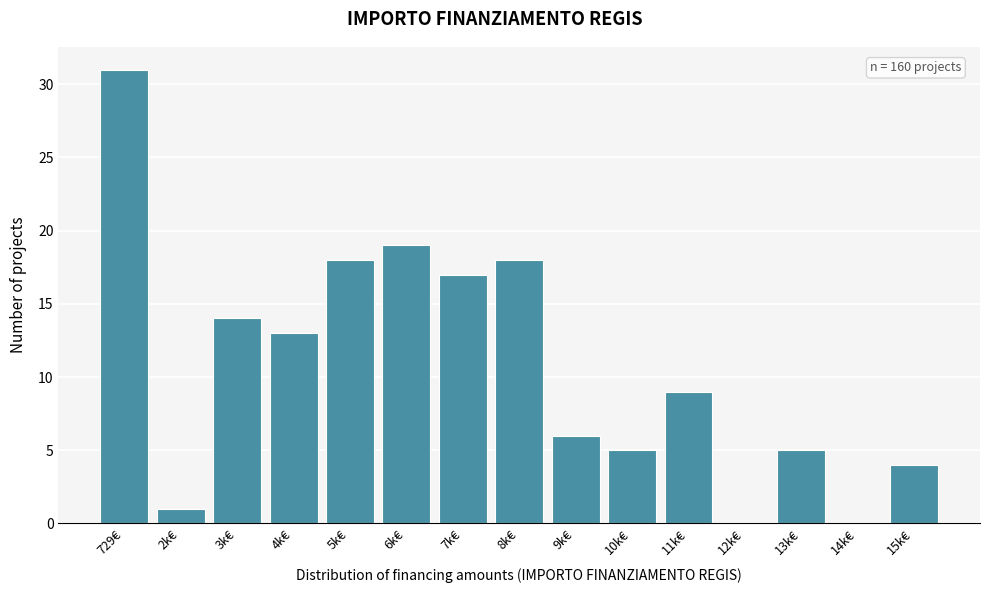

Reading left to right, what are all the values shown in this chart?

729€=31	2k€=1	3k€=14	4k€=13	5k€=18	6k€=19	7k€=17	8k€=18	9k€=6	10k€=5	11k€=9	12k€=0	13k€=5	14k€=0	15k€=4